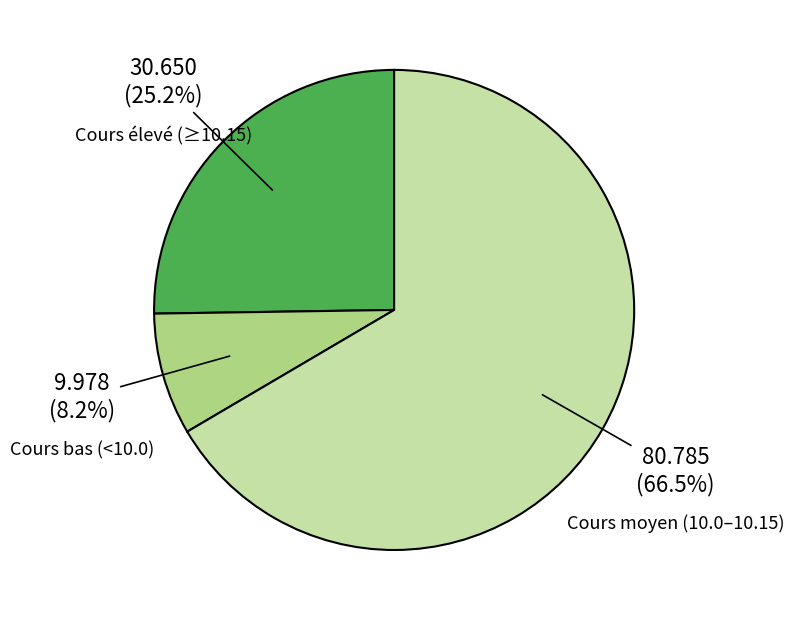

Is there any slice that represents more than half of the pie?

Yes